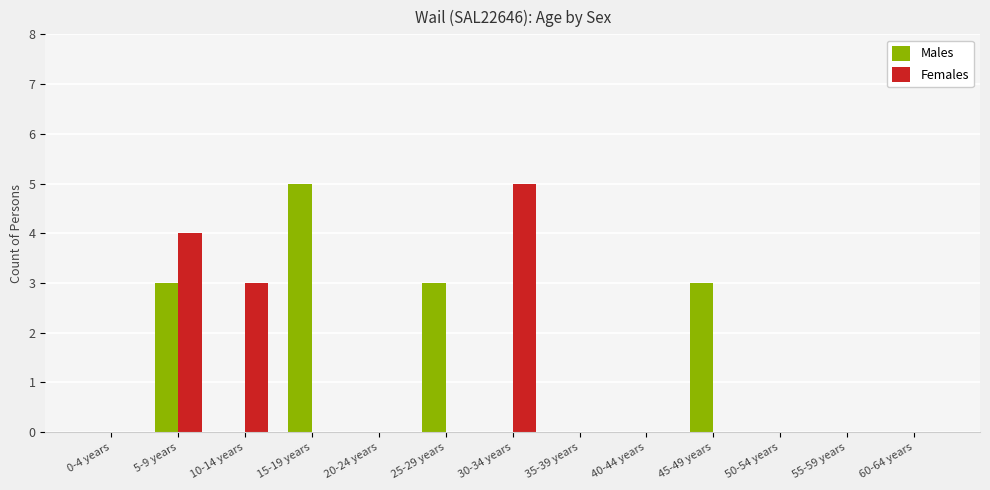

Which series has the largest total across all categories?

Males